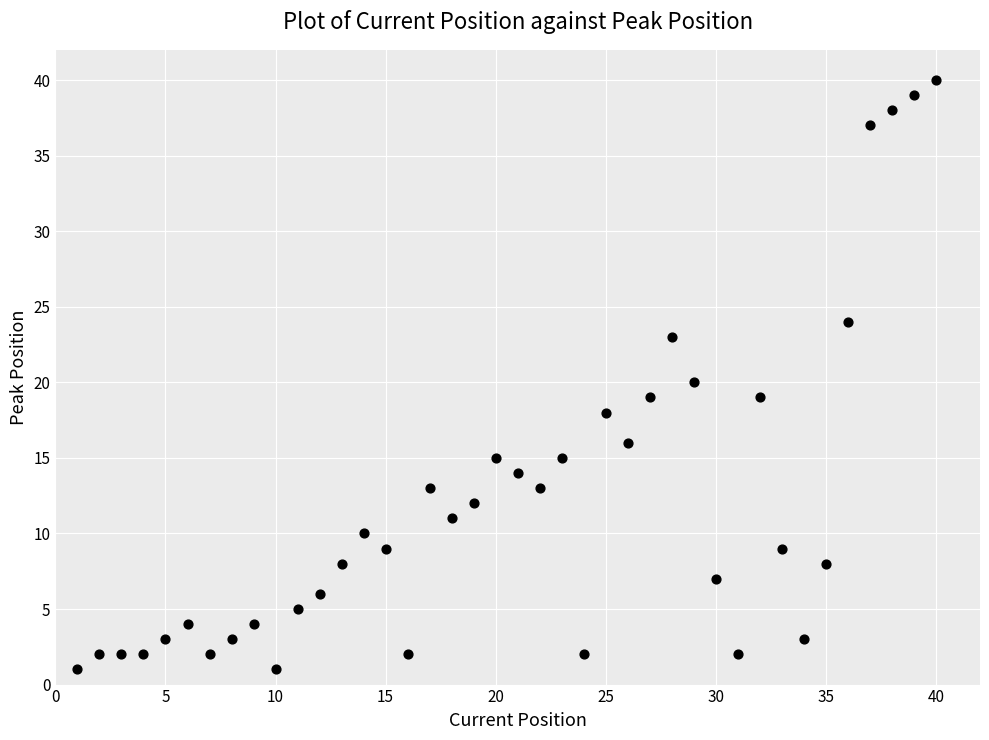

What is the range of Y values (max minus min)?

39